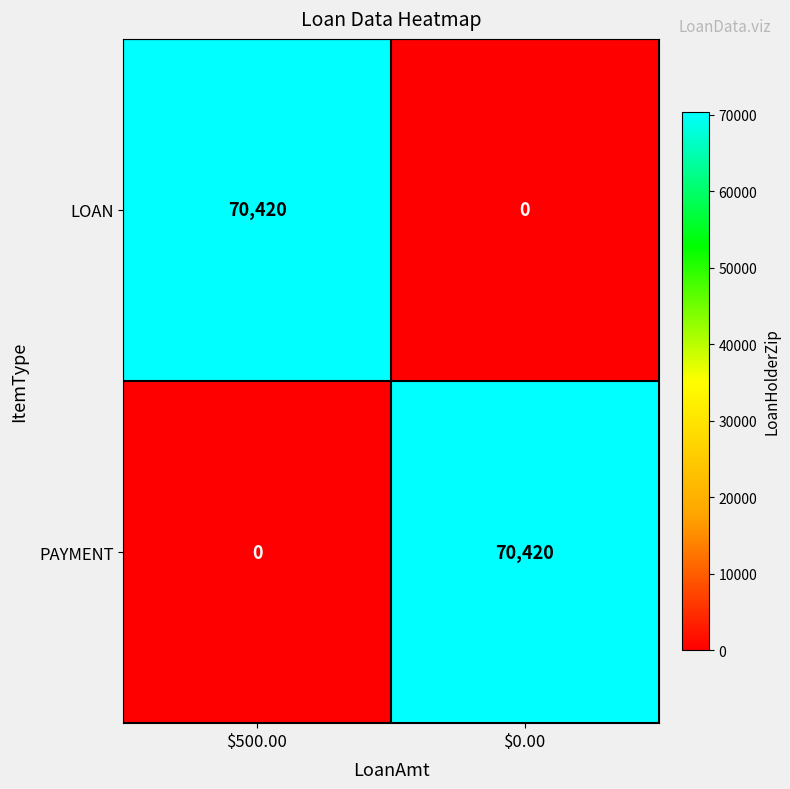

How many values in PAYMENT are above zero?

1